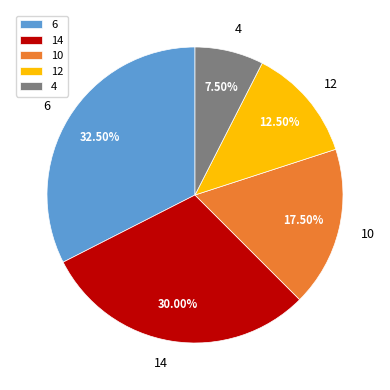

Approximately how many times larger is the value at 12 compared to 4?

1.7